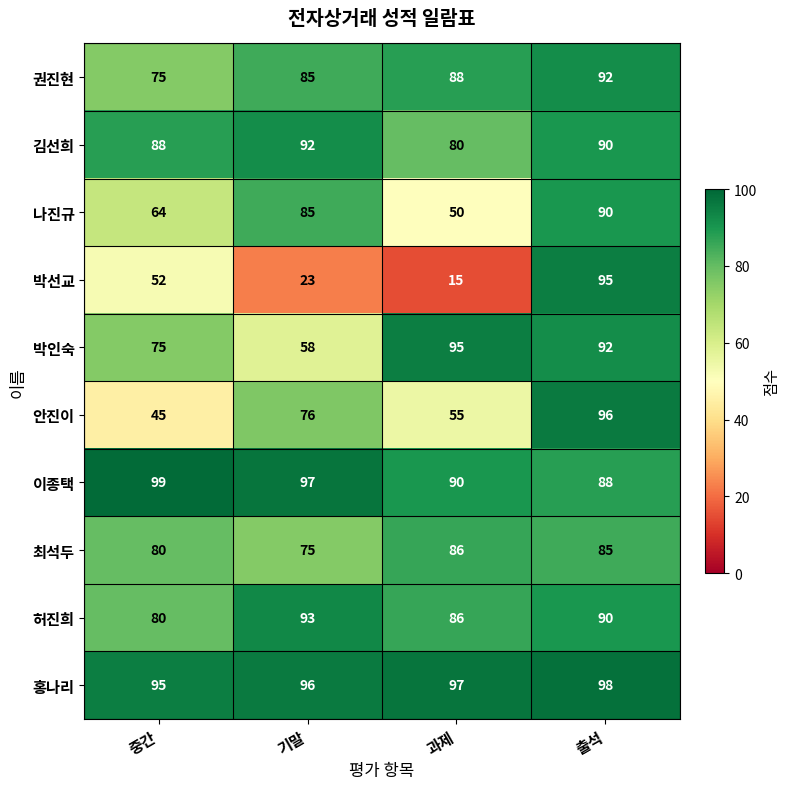

Rank the categories by 박인숙 value from lowest to highest.

기말, 중간, 출석, 과제